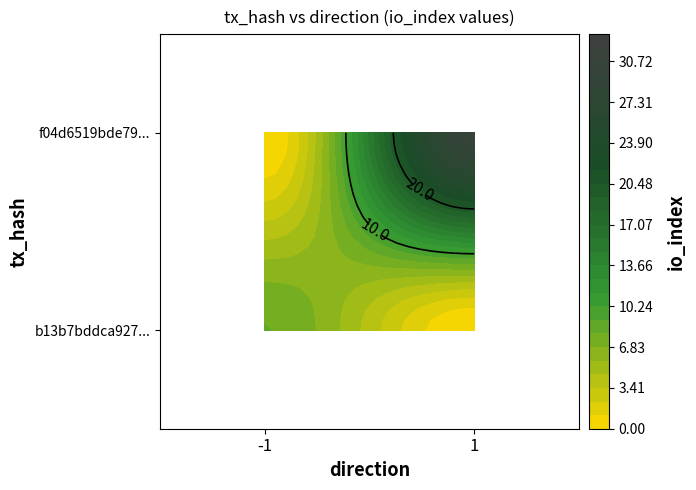

The b13b7bddca92734cb2394fa0fdee7748ec1871c series shows -1 at direction. True or false?

False